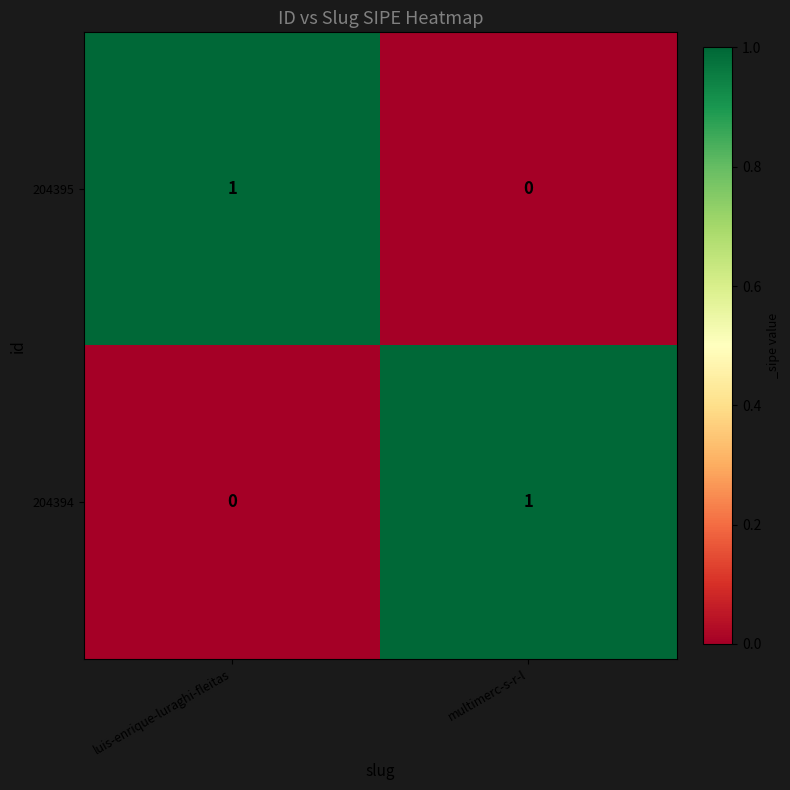

Is it true that 204395 equals 0 at multimerc-s-r-l?

True